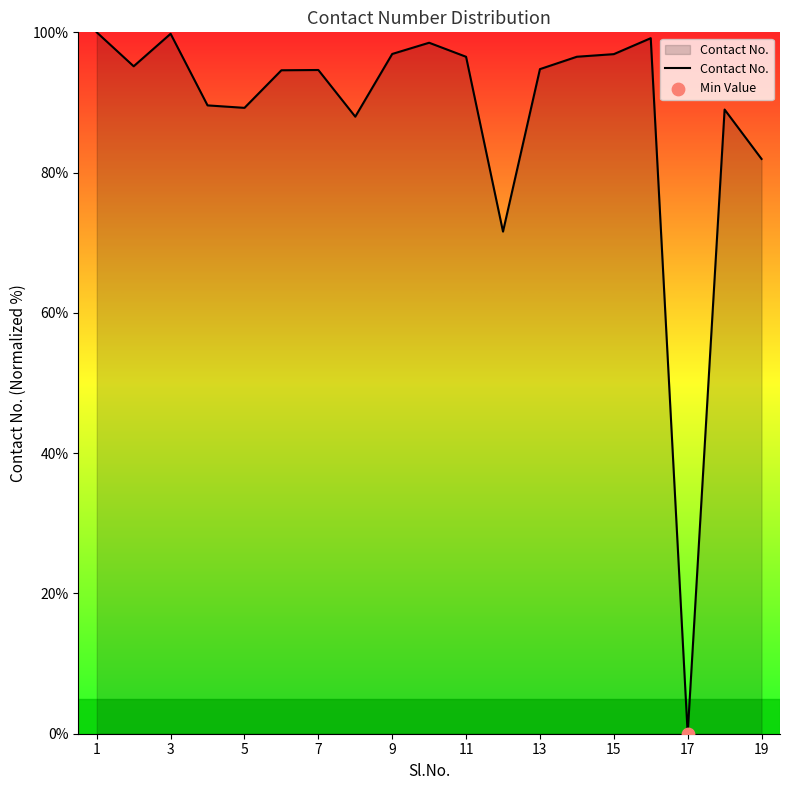

What is the greatest value displayed?

100.0